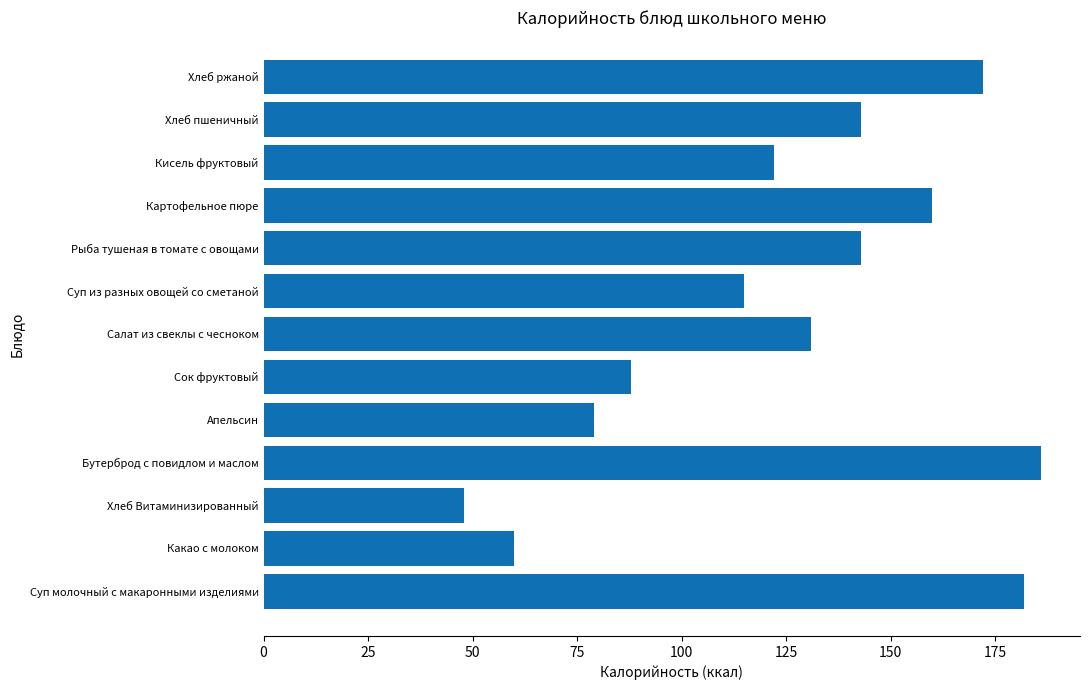

What is the sum of all values?

1629